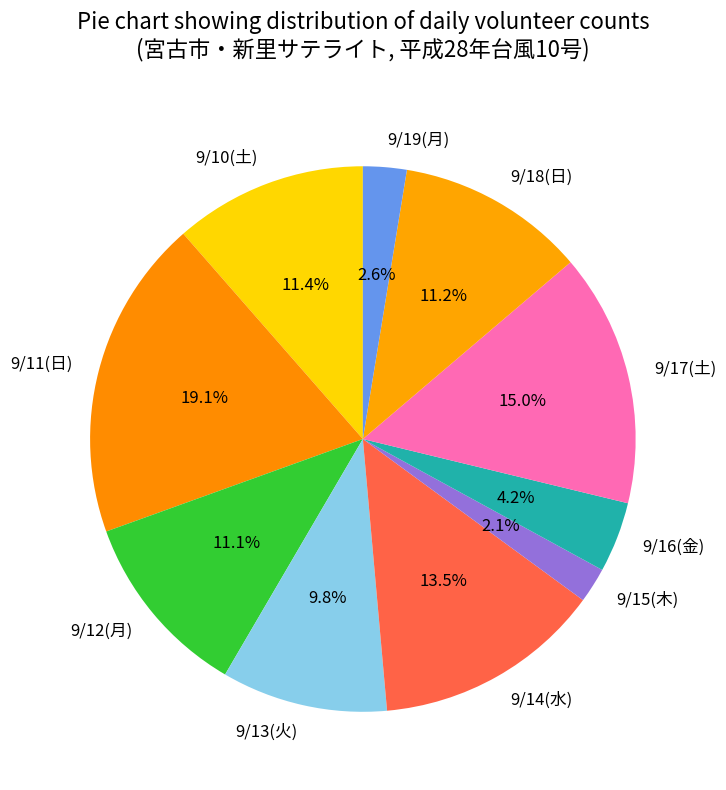

True or false: 9/13(火) accounts for 1% of the total.

False